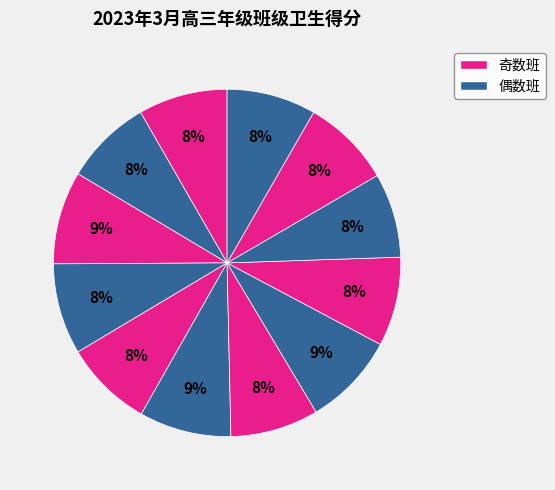

How many segments does this pie chart have?

12